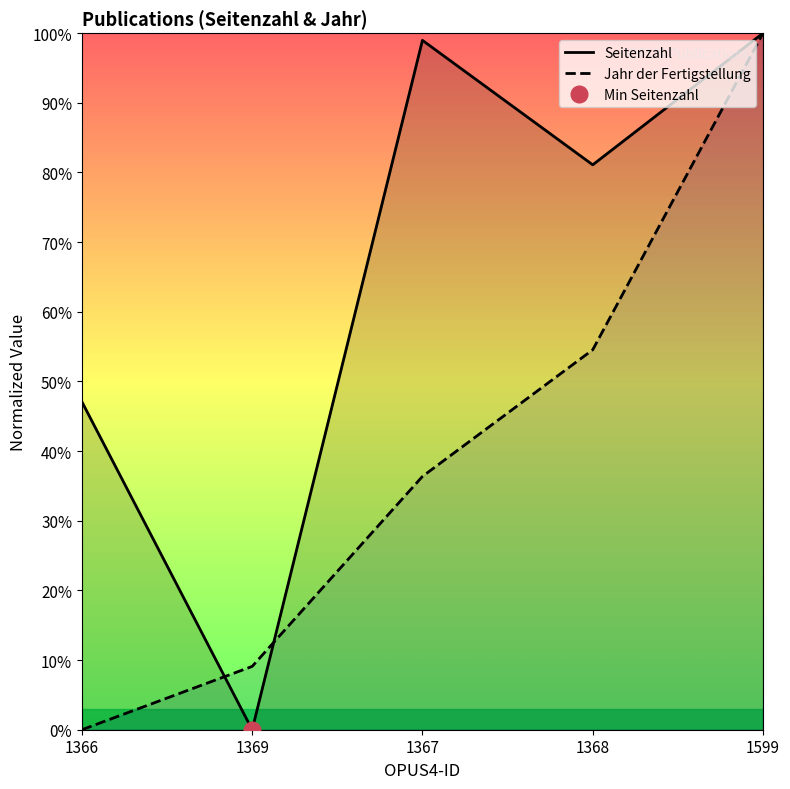

List the series in order of their peak value, lowest first.

Seitenzahl, Jahr der Fertigstellung